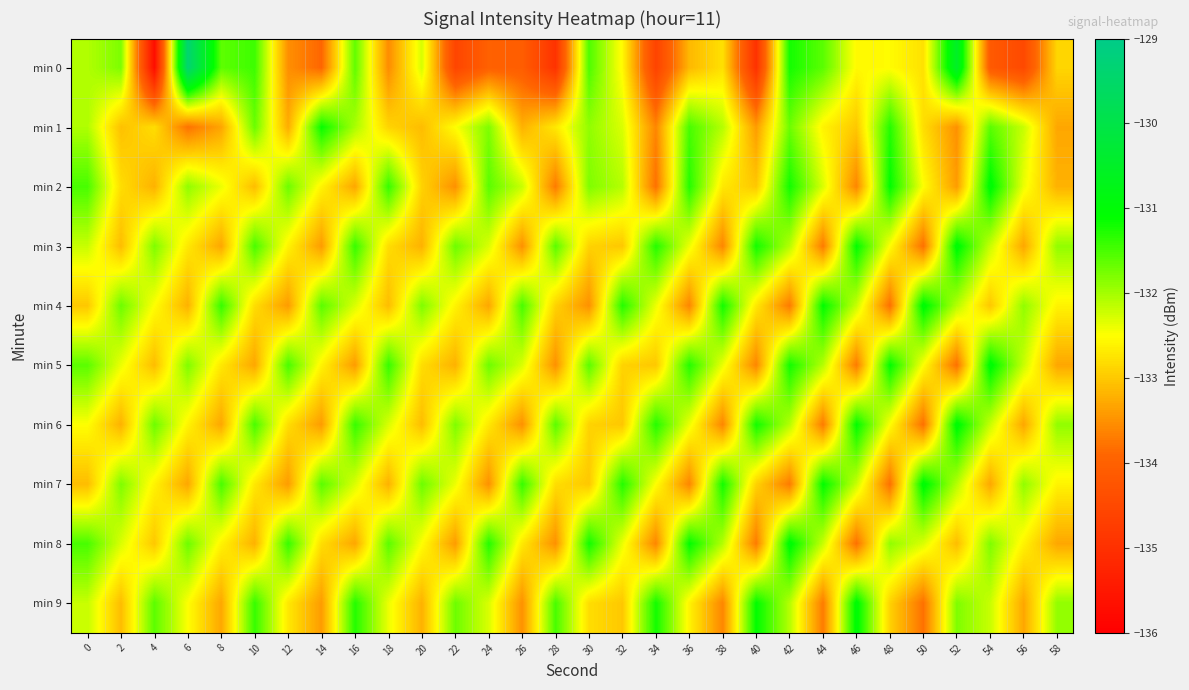

What is the difference between the highest and lowest values at 46?

2.8